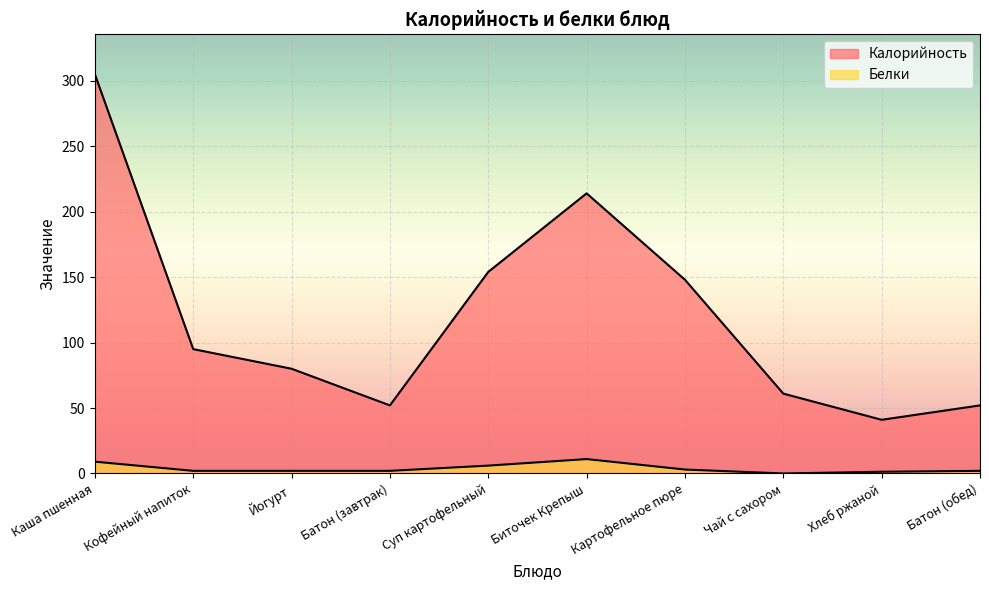

List the series in order of their overall mean, lowest first.

Белки, Калорийность